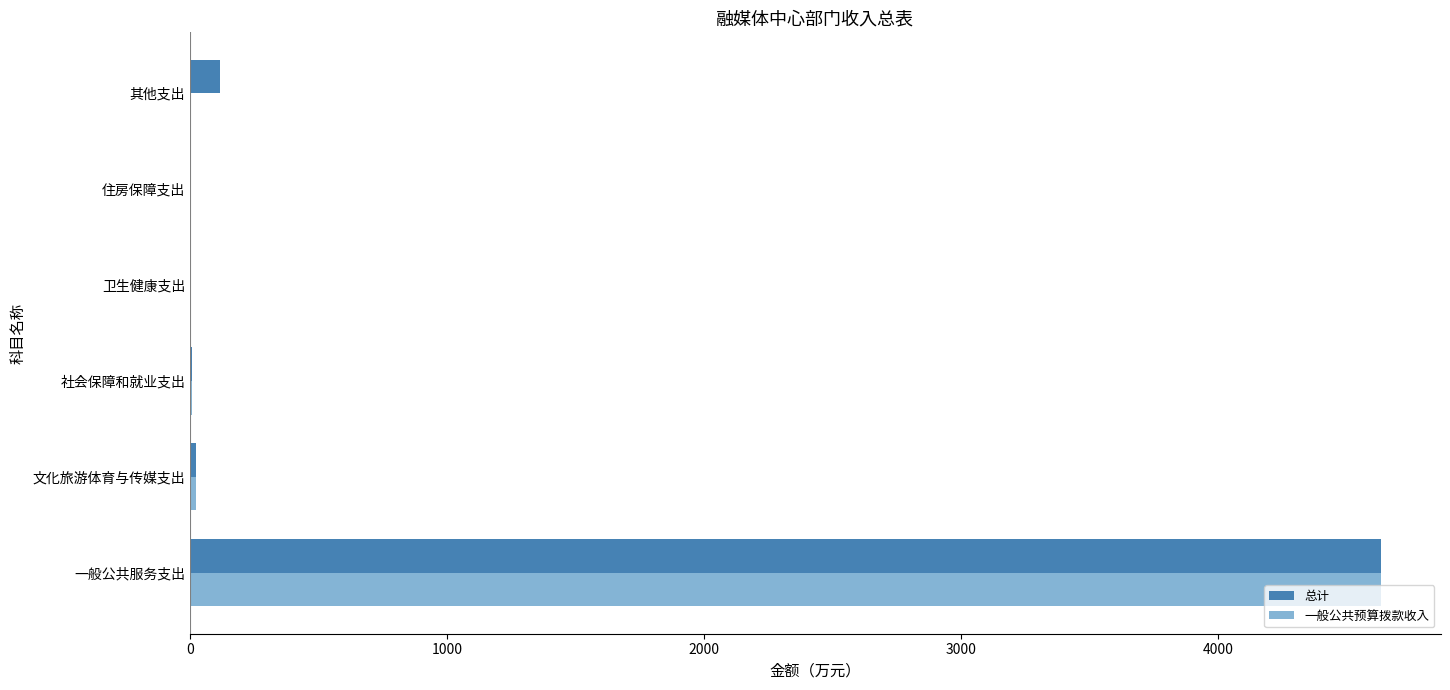

The value of 一般公共预算拨款收入 at 一般公共服务支出 is 6027.2. True or false?

False